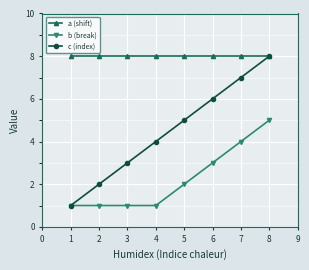

True or false: b (break) has a value of 1 at 1.

True